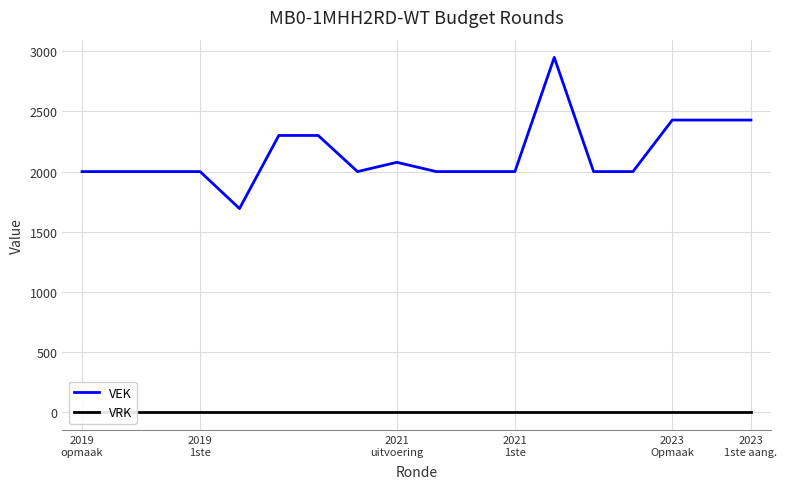

Is the value of VEK at 9 greater than the value of VRK at 14?

Yes